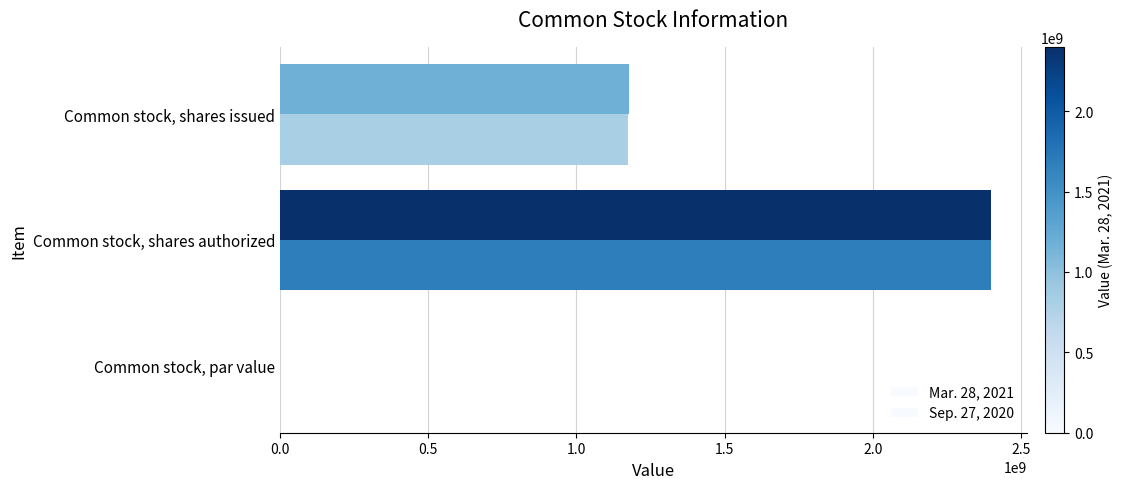

List the series in order of their overall mean, highest first.

Mar. 28, 2021, Sep. 27, 2020